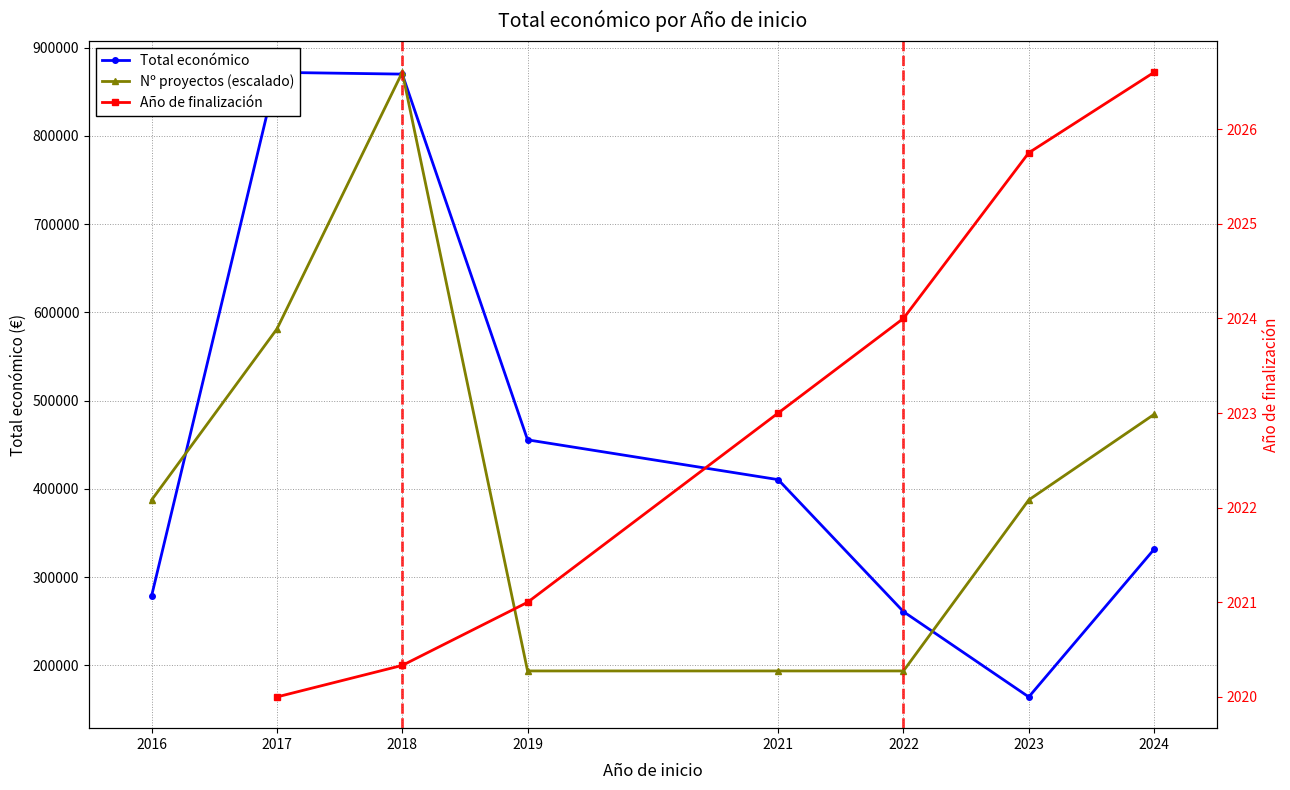

At which label does Total económico reach its peak?

2017